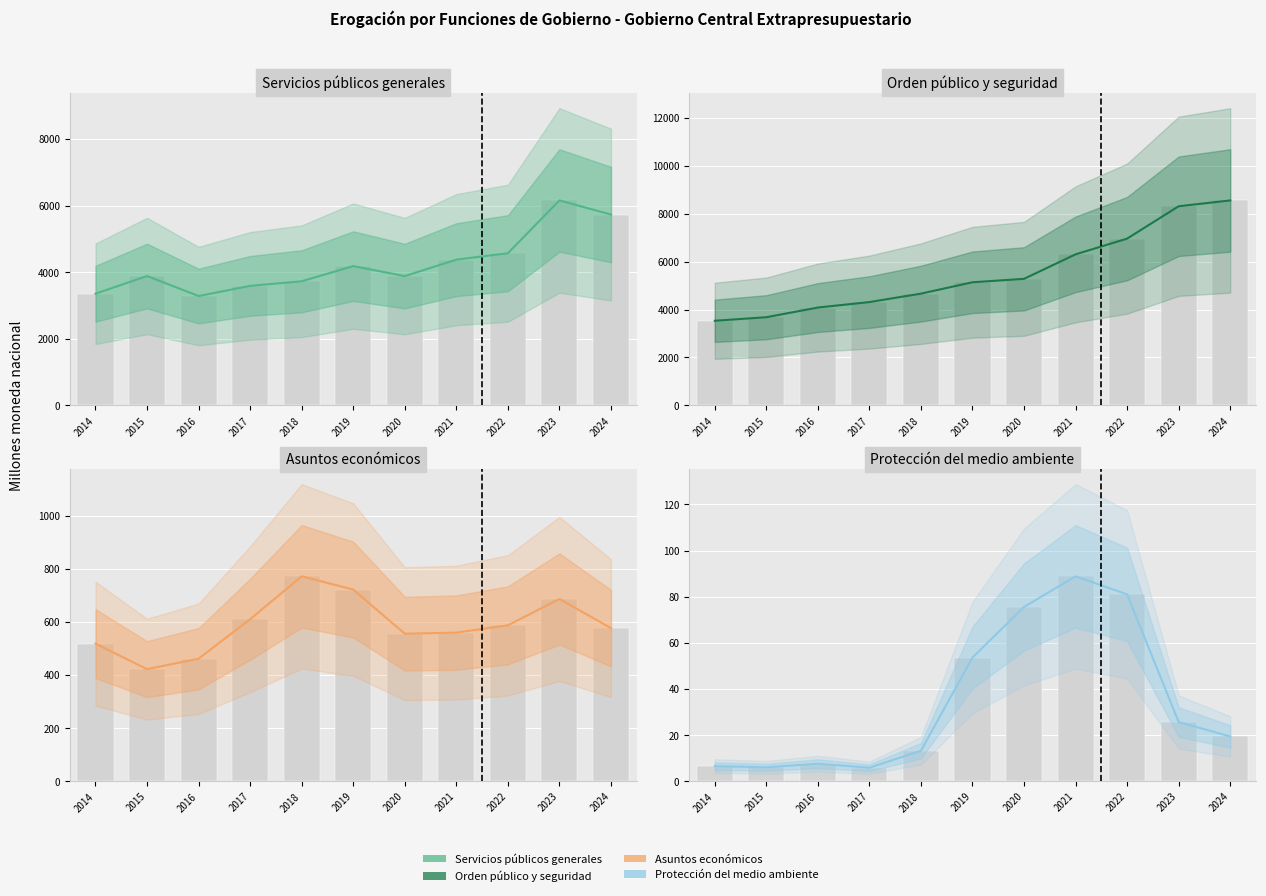

True or false: Orden público y seguridad has a value of 1689.3 at 2017.

False